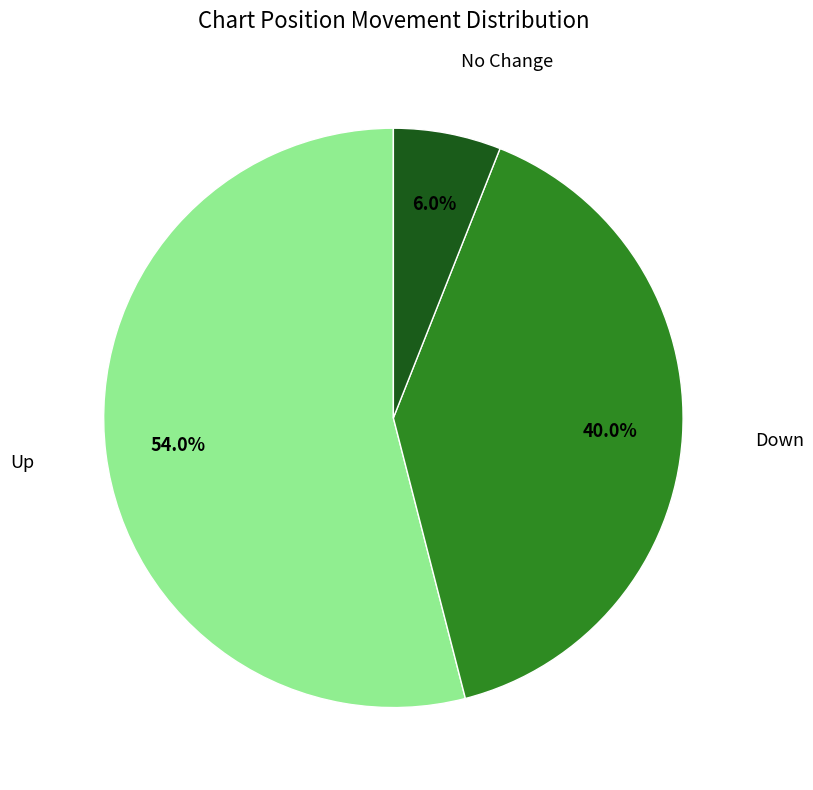

Does any single category account for the majority?

Yes